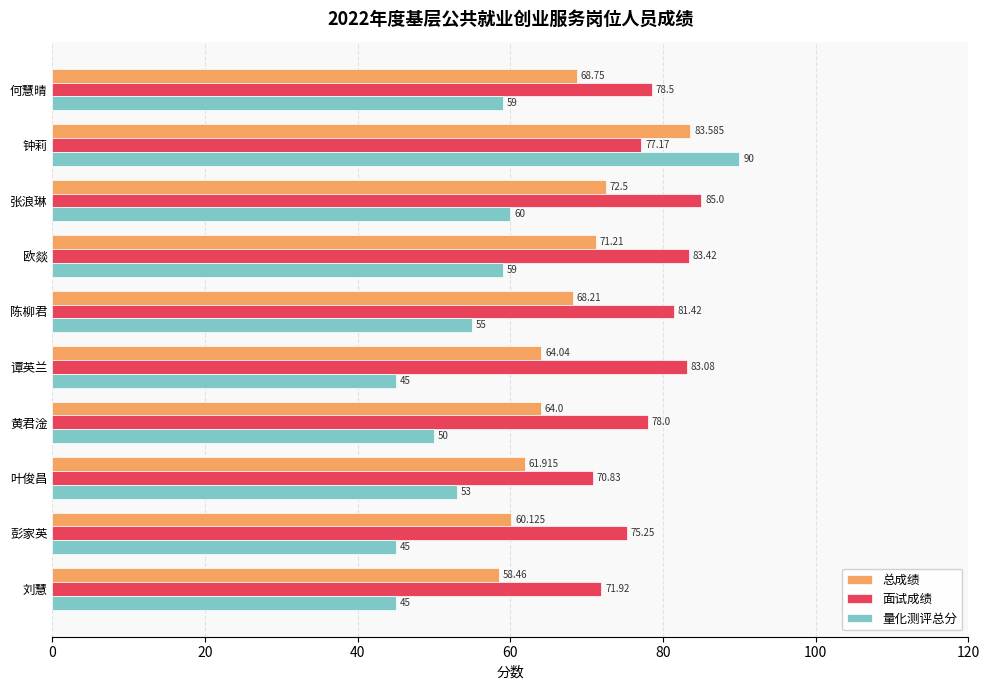

Rank the series by their maximum value, from highest to lowest.

量化测评总分, 面试成绩, 总成绩